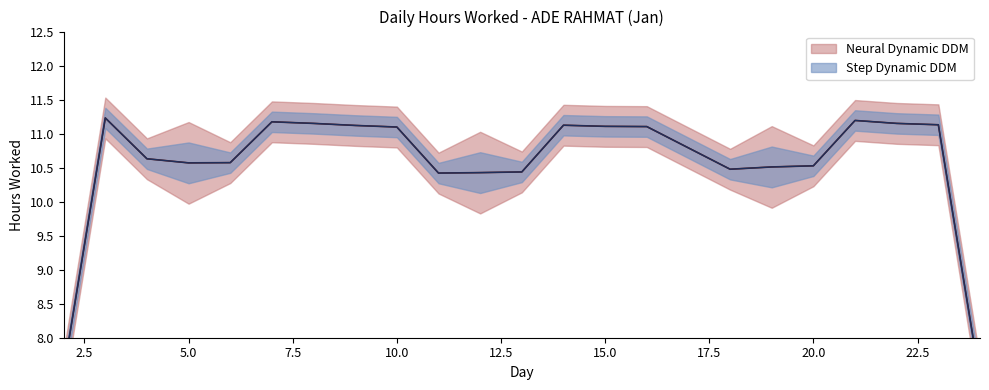

What is the value of the 18th point from the left?

11.2